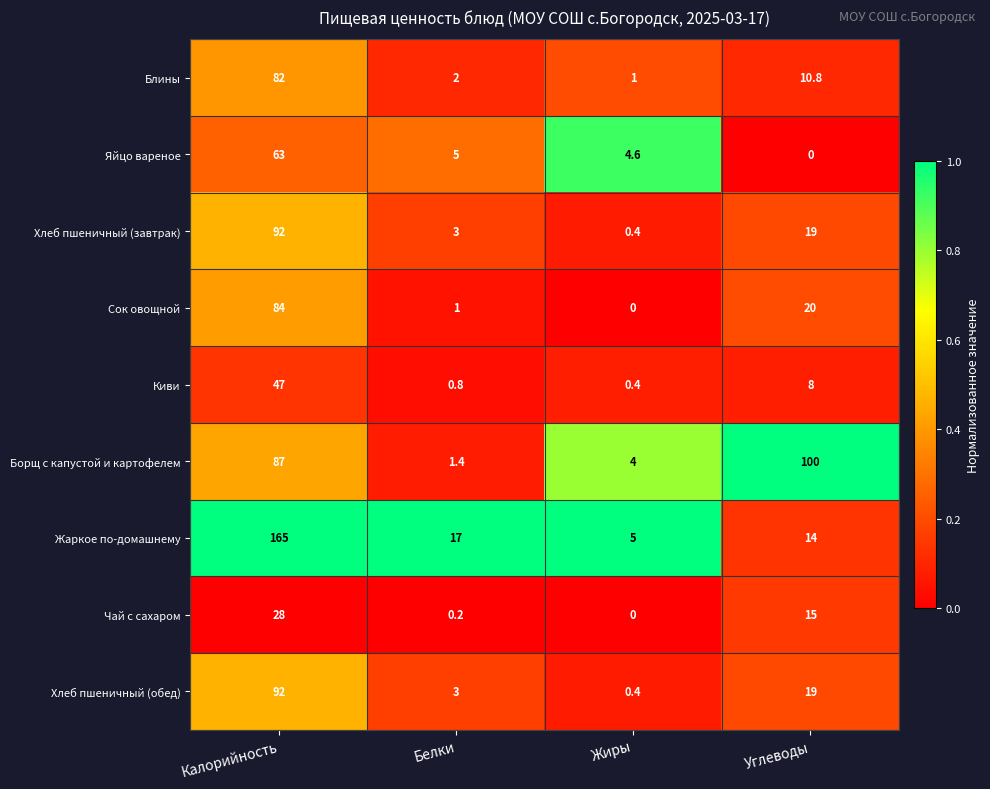

At which label does Жаркое по-домашнему reach its peak?

Калорийность